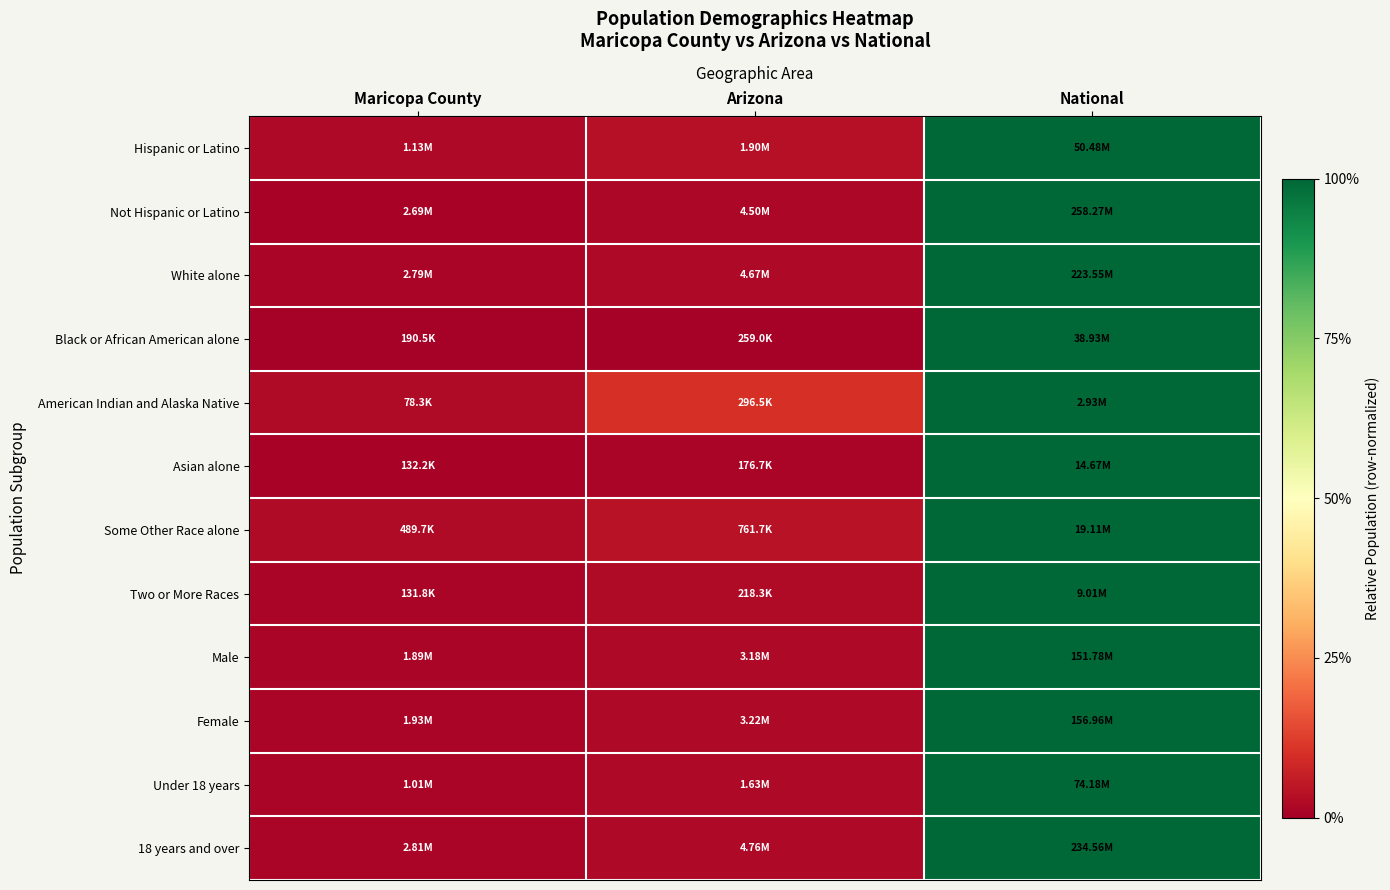

Reading left to right, transcribe all the data shown in this chart.

Hispanic or Latino: Maricopa County=0.0	Arizona=0.0	National=1.0
Not Hispanic or Latino: Maricopa County=0.0	Arizona=0.0	National=1.0
White alone: Maricopa County=0.0	Arizona=0.0	National=1.0
Black or African American alone: Maricopa County=0.0	Arizona=0.0	National=1.0
American Indian and Alaska Native: Maricopa County=0.0	Arizona=0.1	National=1.0
Asian alone: Maricopa County=0.0	Arizona=0.0	National=1.0
Some Other Race alone: Maricopa County=0.0	Arizona=0.0	National=1.0
Two or More Races: Maricopa County=0.0	Arizona=0.0	National=1.0
Male: Maricopa County=0.0	Arizona=0.0	National=1.0
Female: Maricopa County=0.0	Arizona=0.0	National=1.0
Under 18 years: Maricopa County=0.0	Arizona=0.0	National=1.0
18 years and over: Maricopa County=0.0	Arizona=0.0	National=1.0